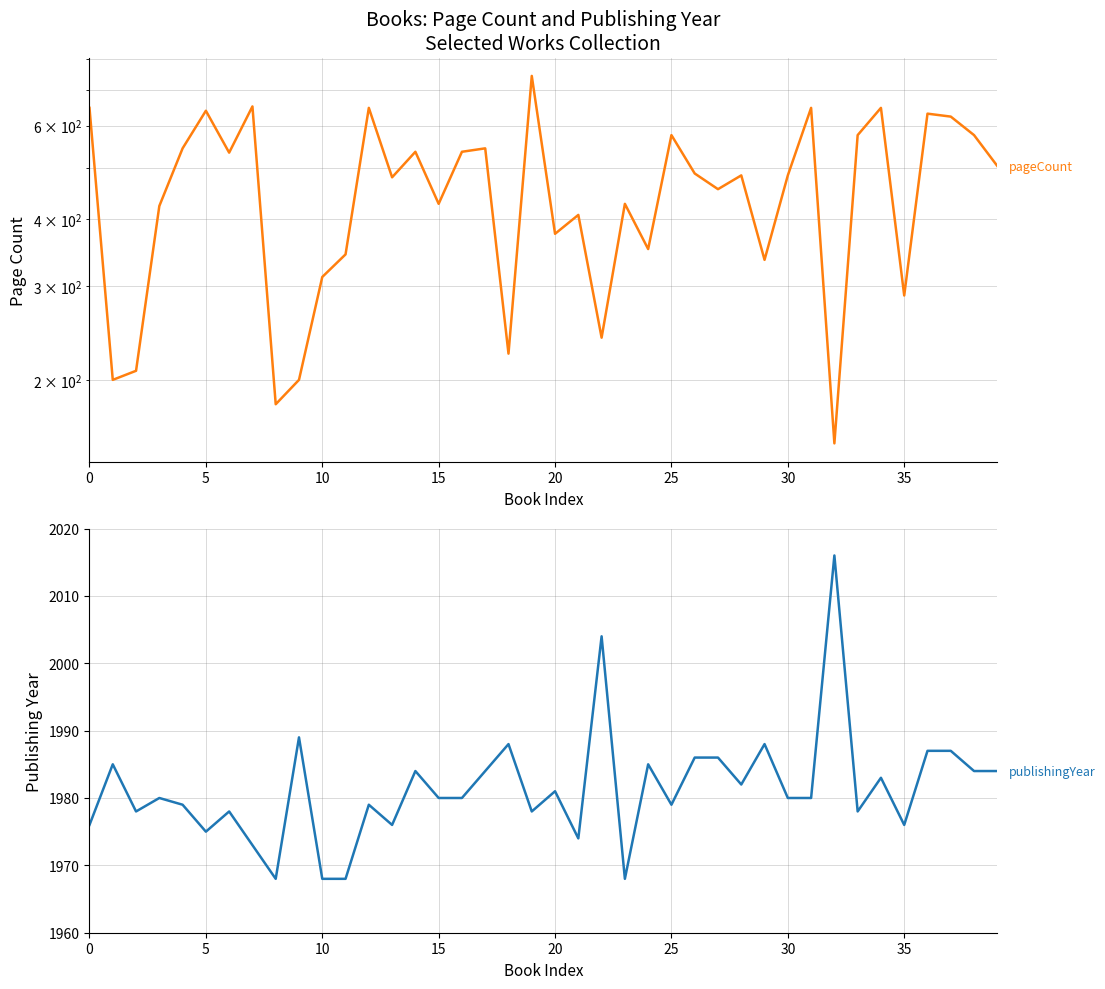

At how many categories does at least one series exceed 465?

40